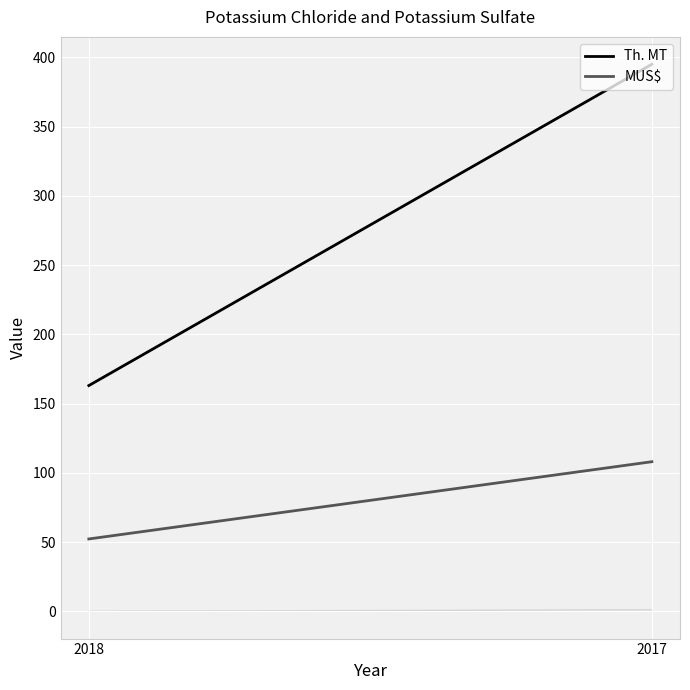

What are all the series names shown in the legend?

Th. MT, MUS$